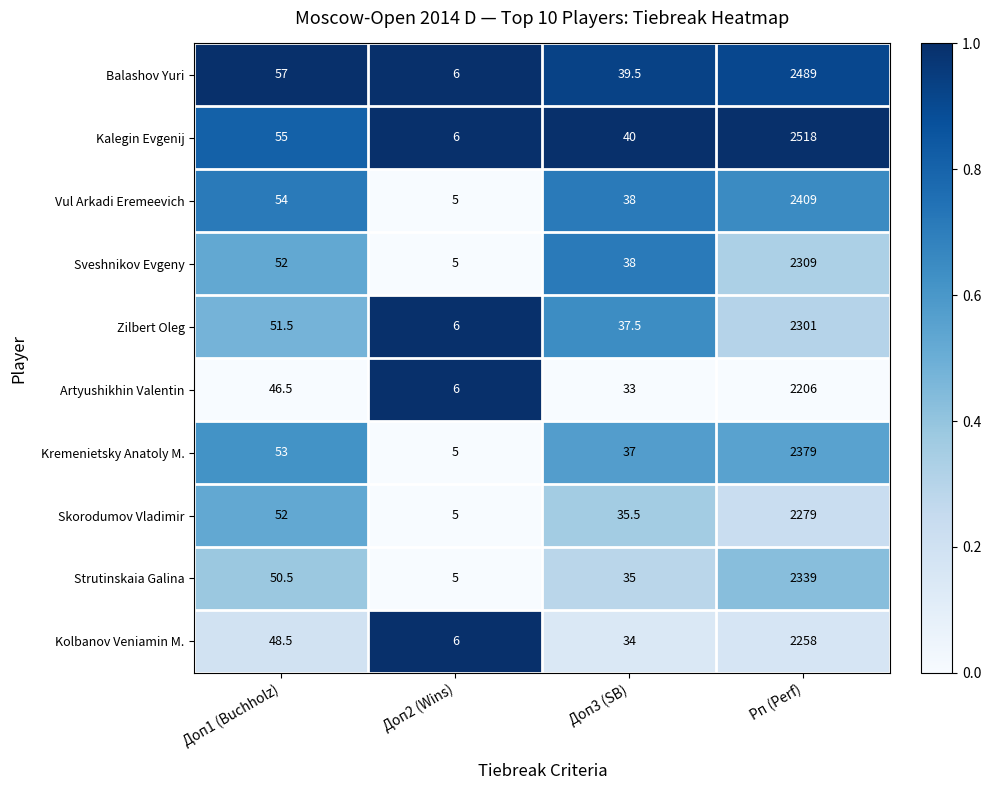

The Artyushikhin Valentin series shows 2206.0 at Рп (Perf). True or false?

True